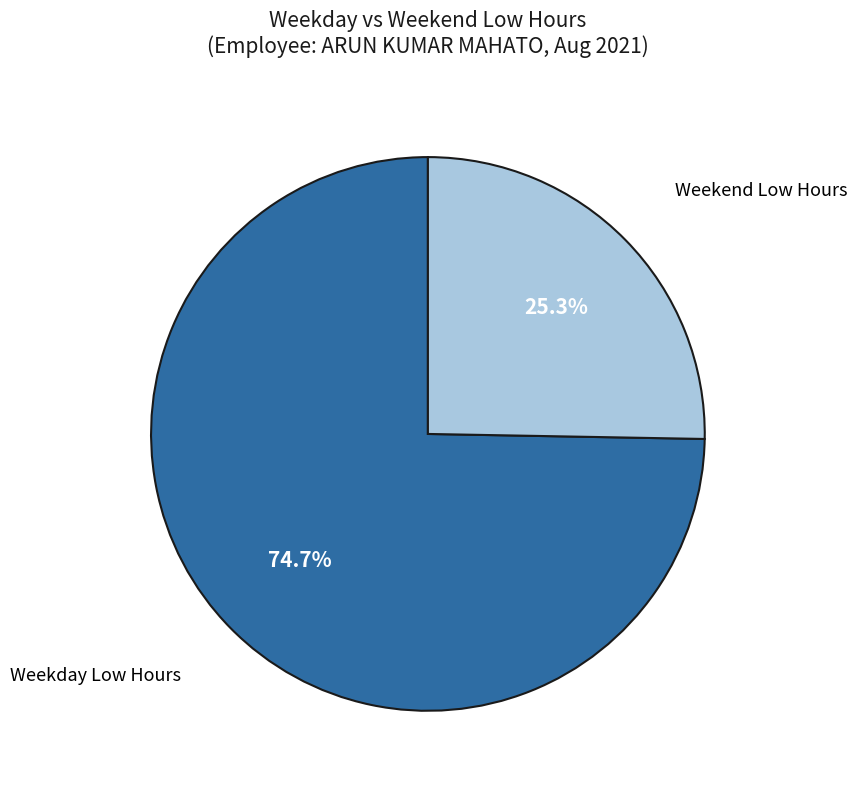

Is there a majority slice in this chart?

Yes